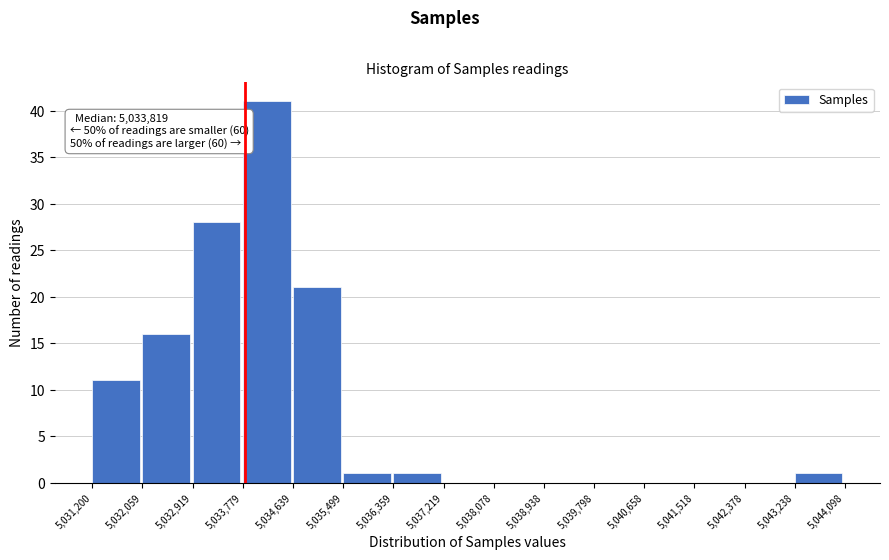

Which range on the x-axis has the tallest bar?

5,033,779 to 5,034,639